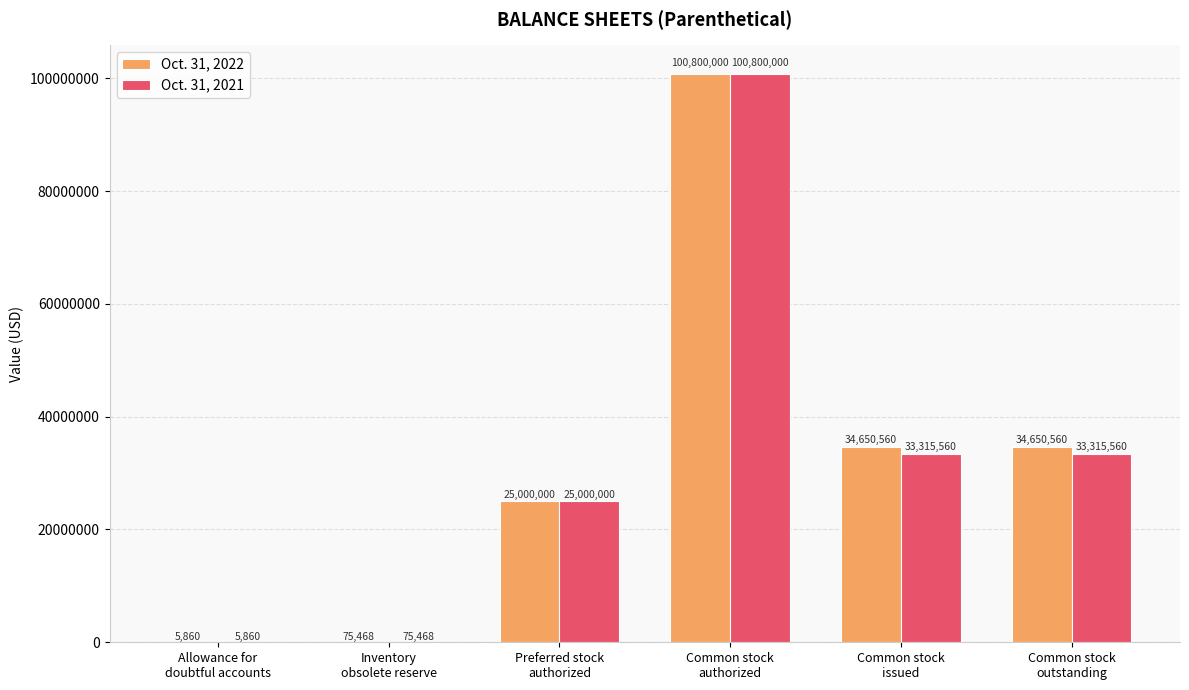

Which series has the largest range (max minus min)?

Oct. 31, 2022